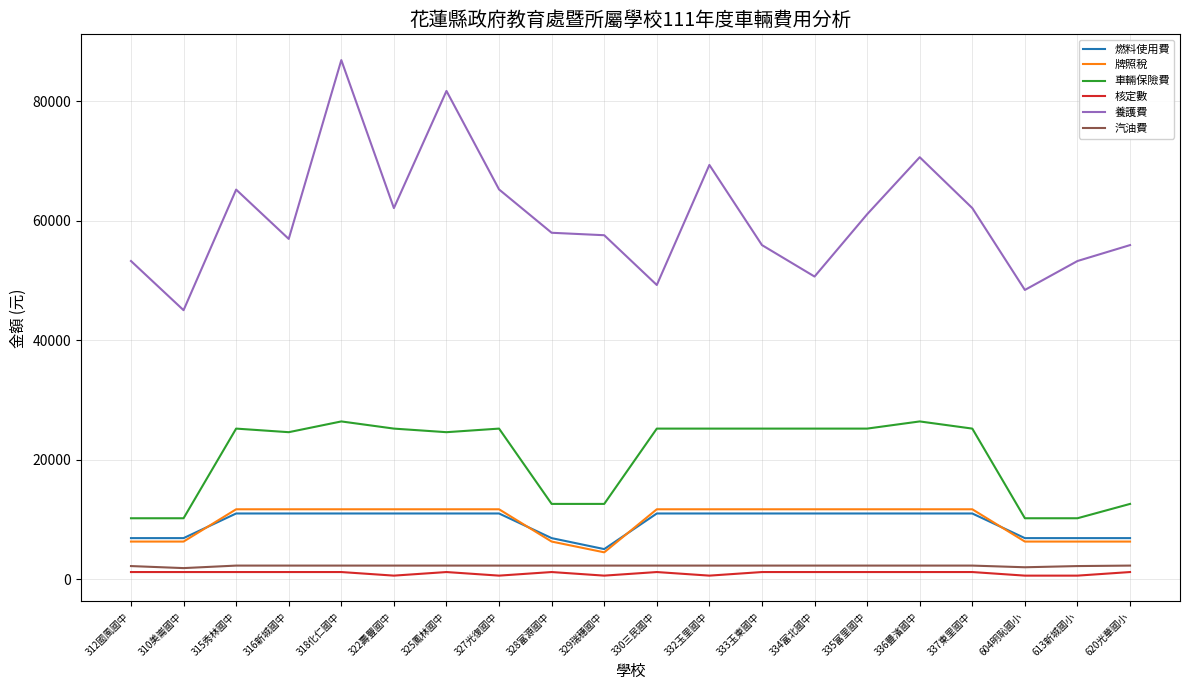

Read the 牌照稅 value at 318化仁國中.

11700.0